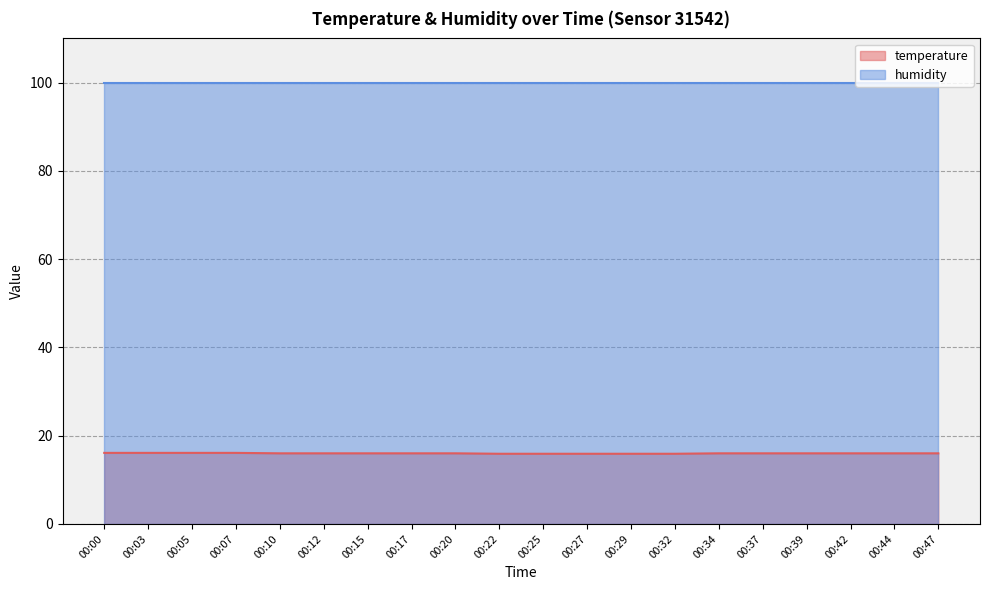

The chart shows a value of 16.0 at 00:39. True or false?

True